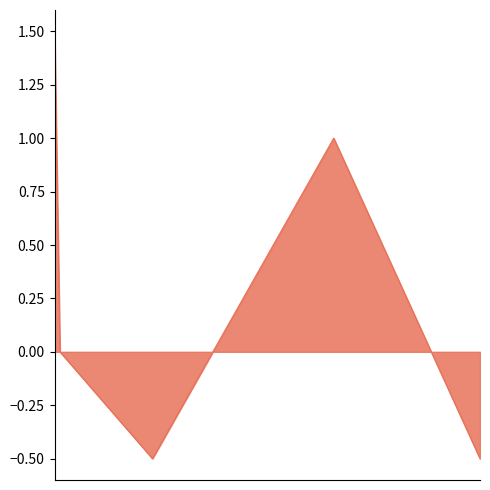

What is the difference between the maximum and second lowest values?

2.0